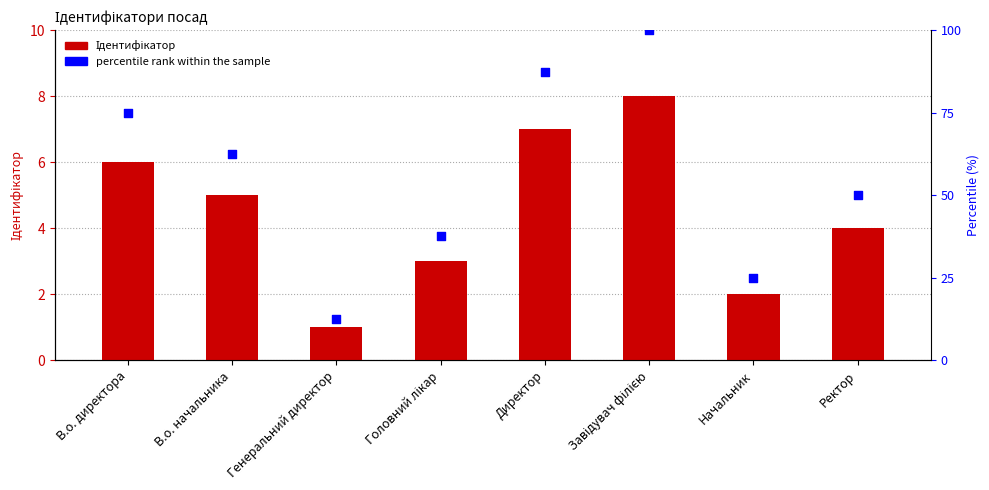

Is the value of Ідентифікатор at Начальник greater than the value of percentile rank within the sample at Директор?

No